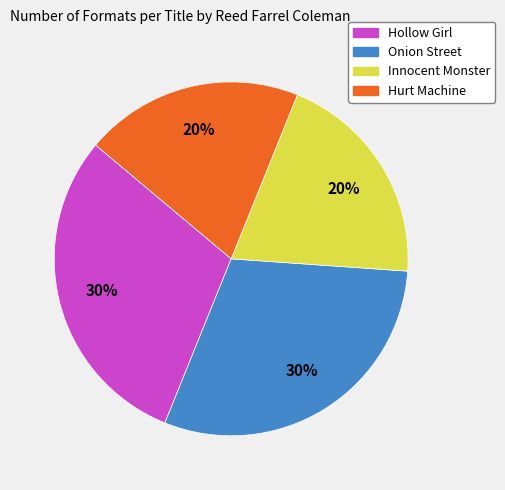

To the nearest percent, what is the difference between the largest and smallest slice percentages?

10%